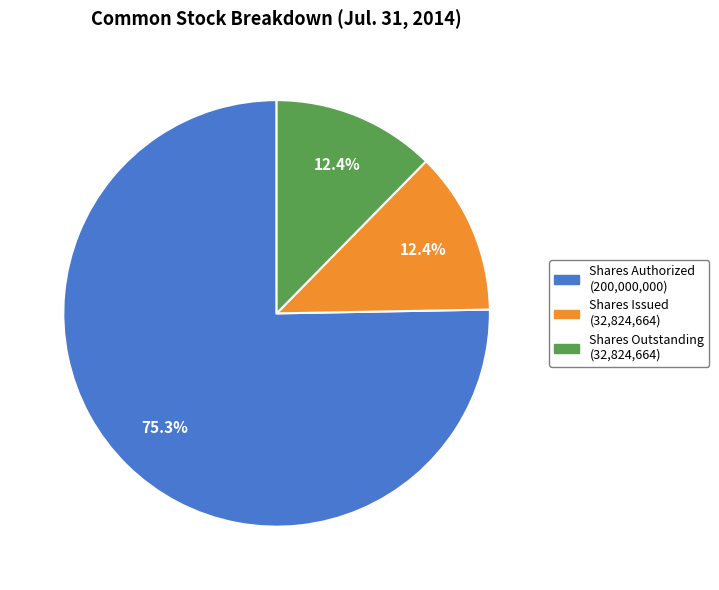

What is the largest slice in the pie chart?

Shares Authorized (200,000,000)